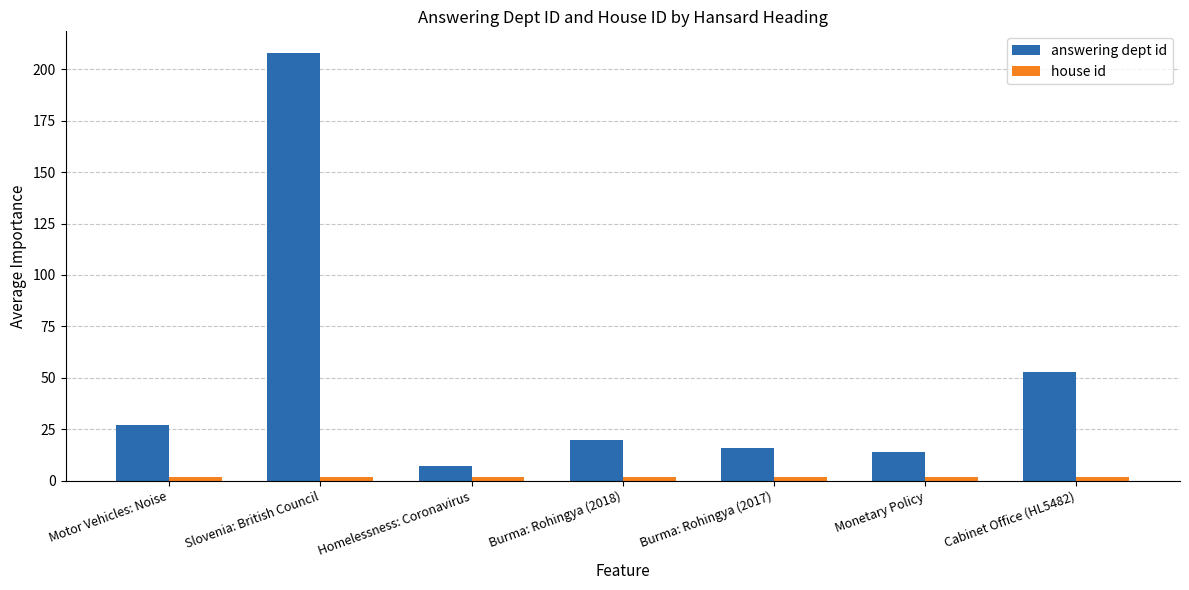

Which series has the largest total across all categories?

answering dept id